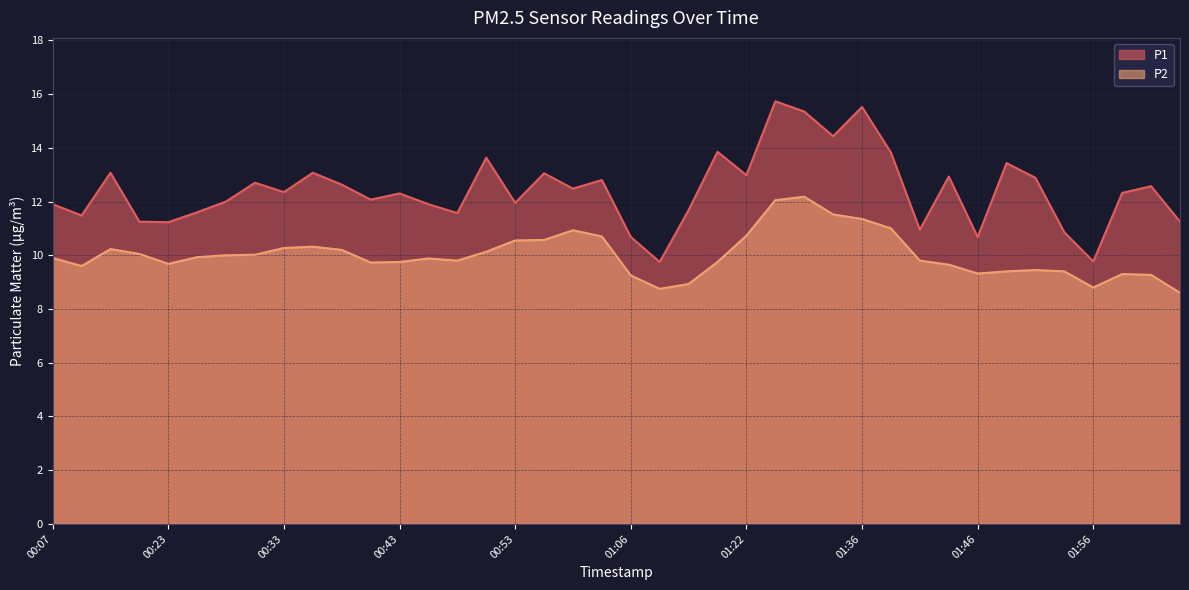

Which series has the largest total across all categories?

P1